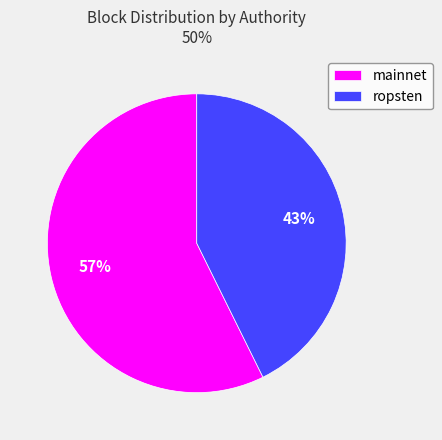

Is it true that ropsten is 52% of the pie?

False